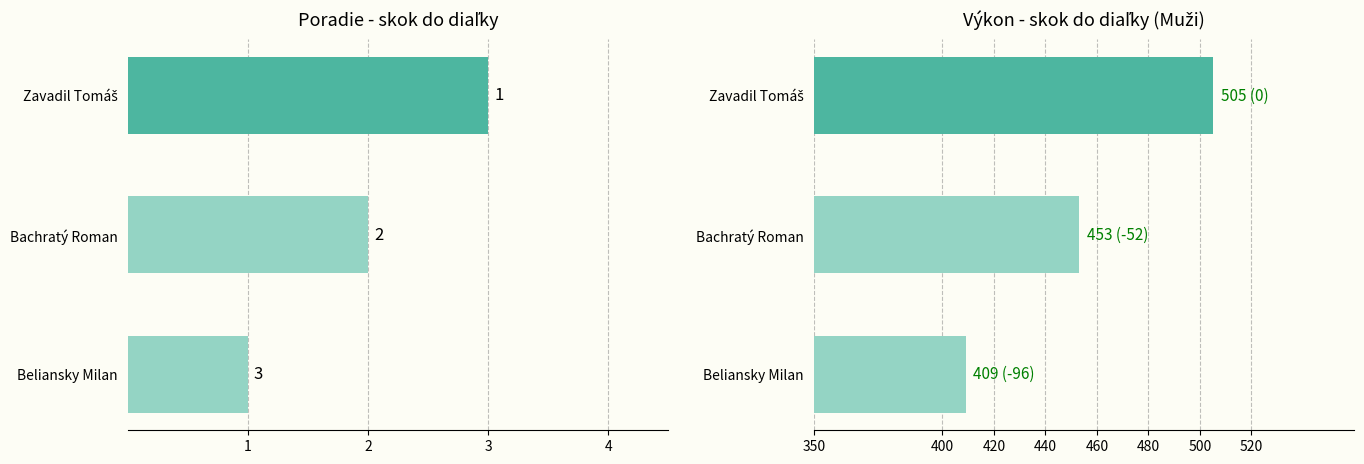

What is the smallest value displayed?

1